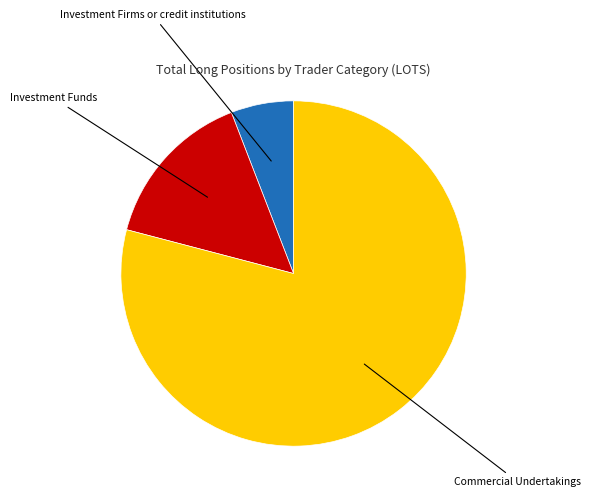

Is there any slice that represents more than half of the pie?

Yes